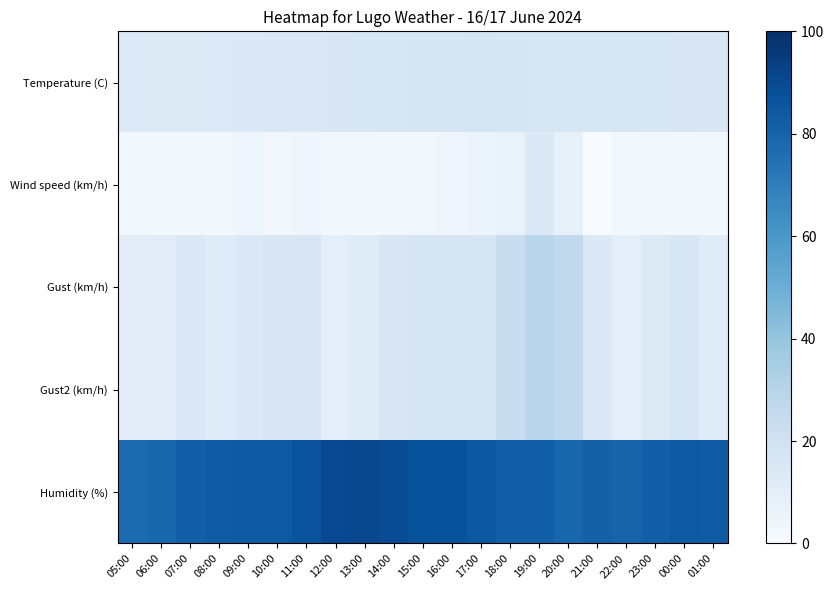

At 07:00, list the series in order from largest to smallest.

Humidity (%), Gust (km/h), Gust2 (km/h), Temperature (C), Wind speed (km/h)